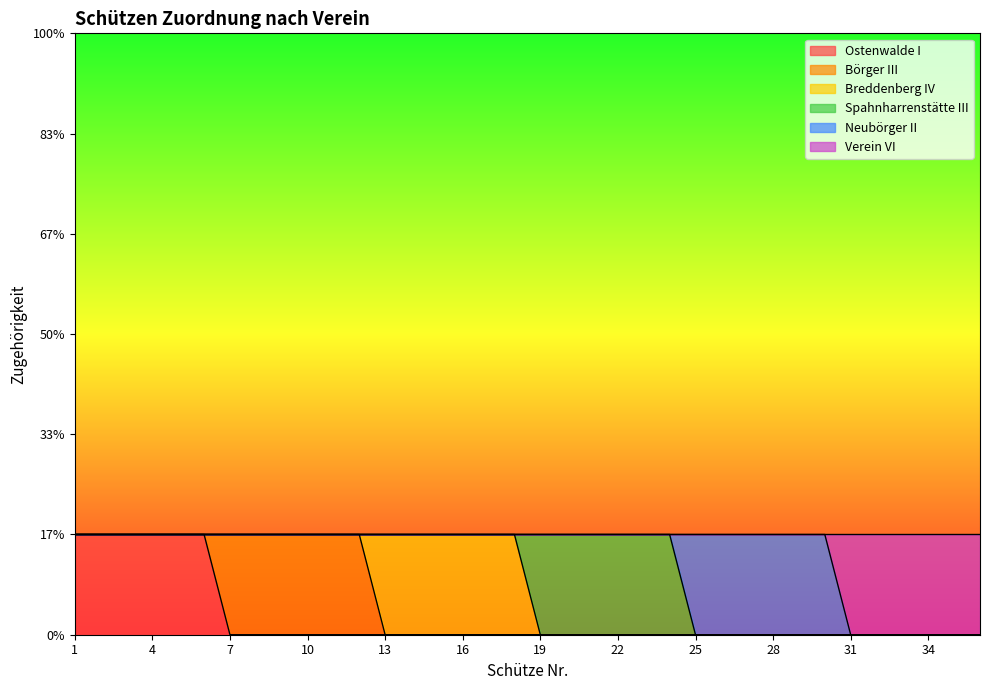

Which series has the widest spread of values?

Ostenwalde I